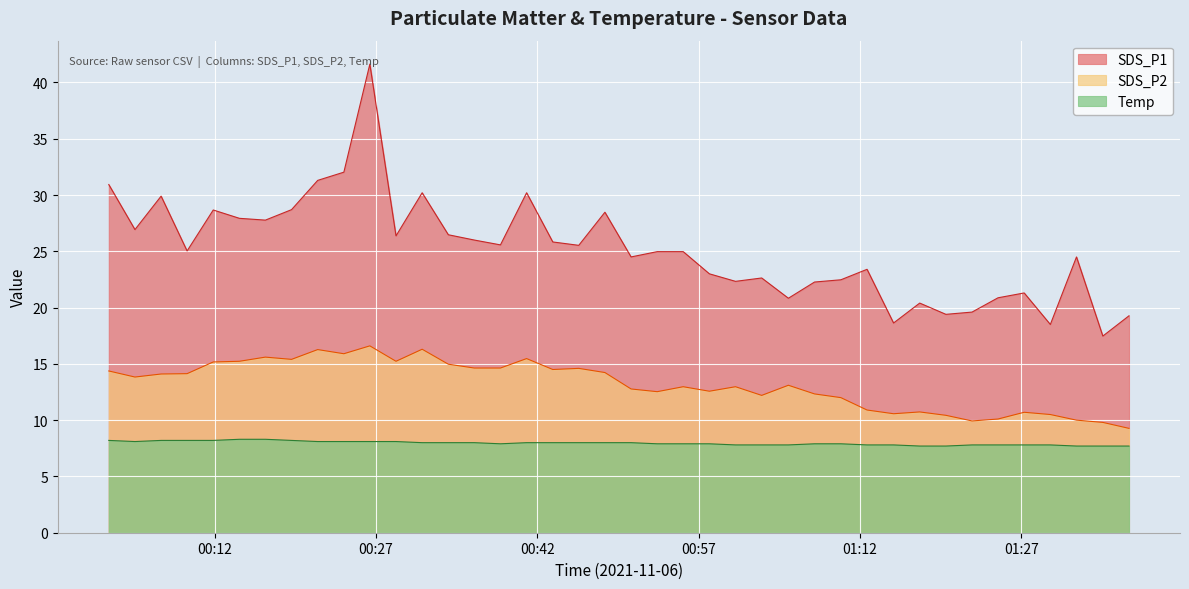

The SDS_P2 series shows 10.0 at 2021/11/06 01:32:09. True or false?

True